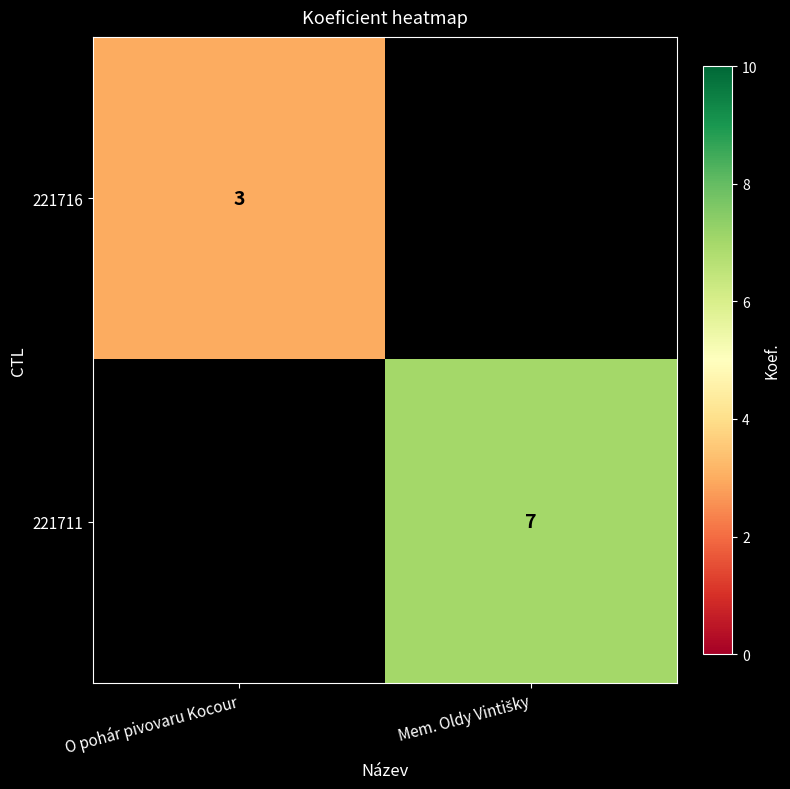

How many distinct data groups are displayed?

2